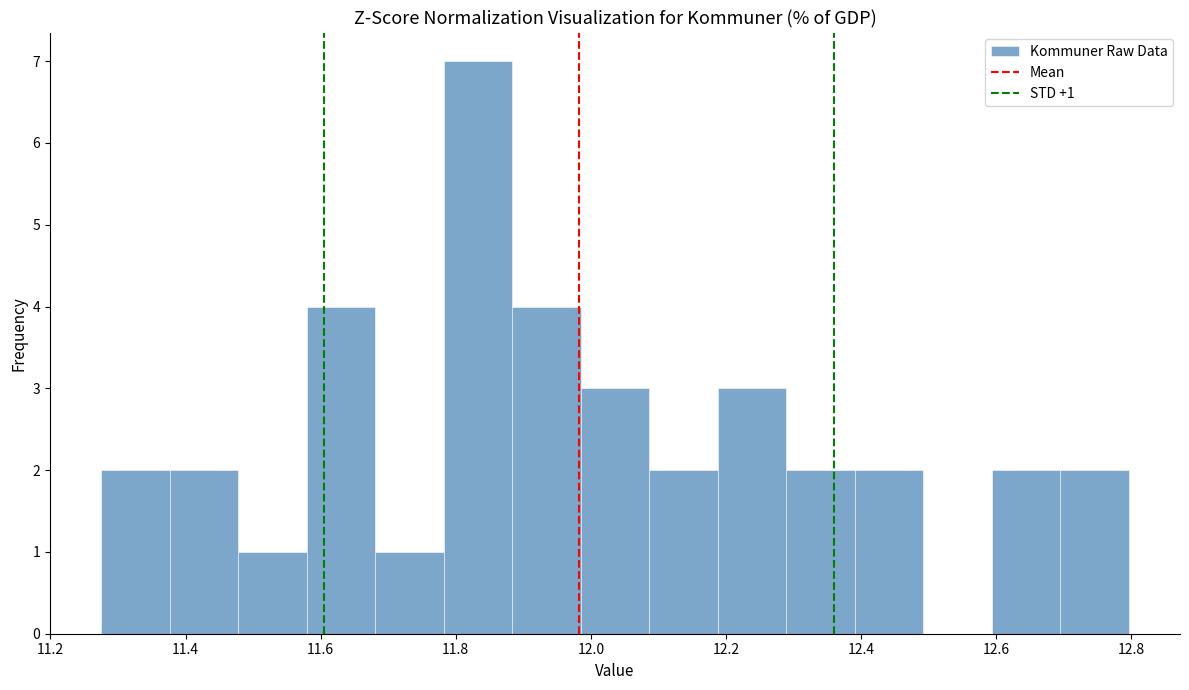

Which range on the x-axis has the tallest bar?

11.78 to 11.88